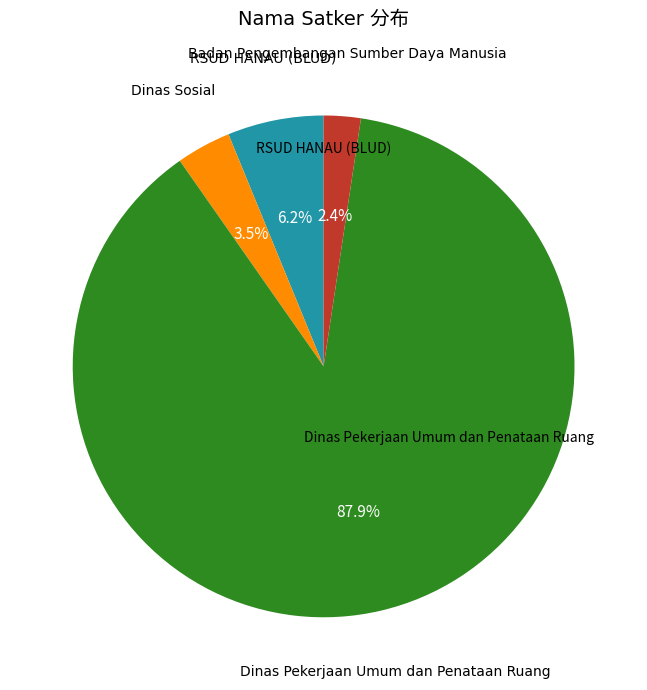

The Dinas Pekerjaan Umum dan Penataan Ruang slice represents 14% of the pie. True or false?

False